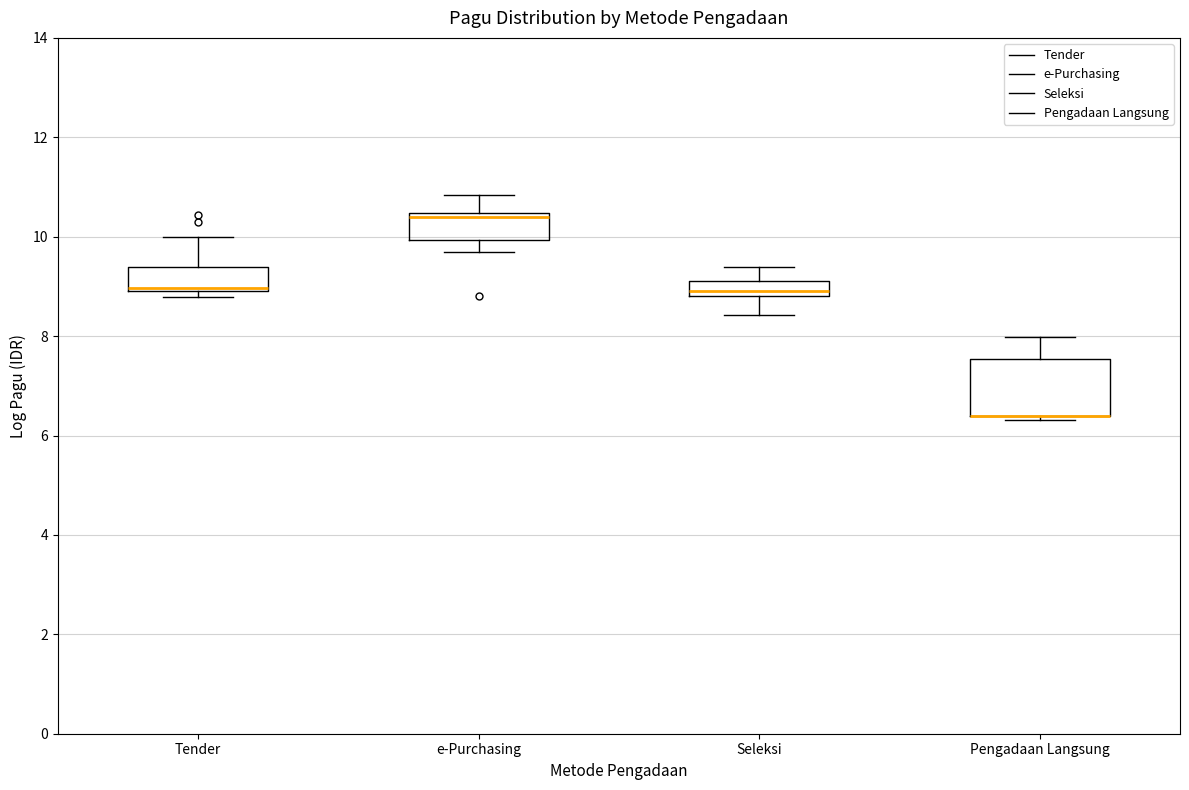

Where does the upper whisker of the box for Pengadaan Langsung end on the y-axis? The values are not printed on the chart, so give them approximately, as read against the axis.

8.0